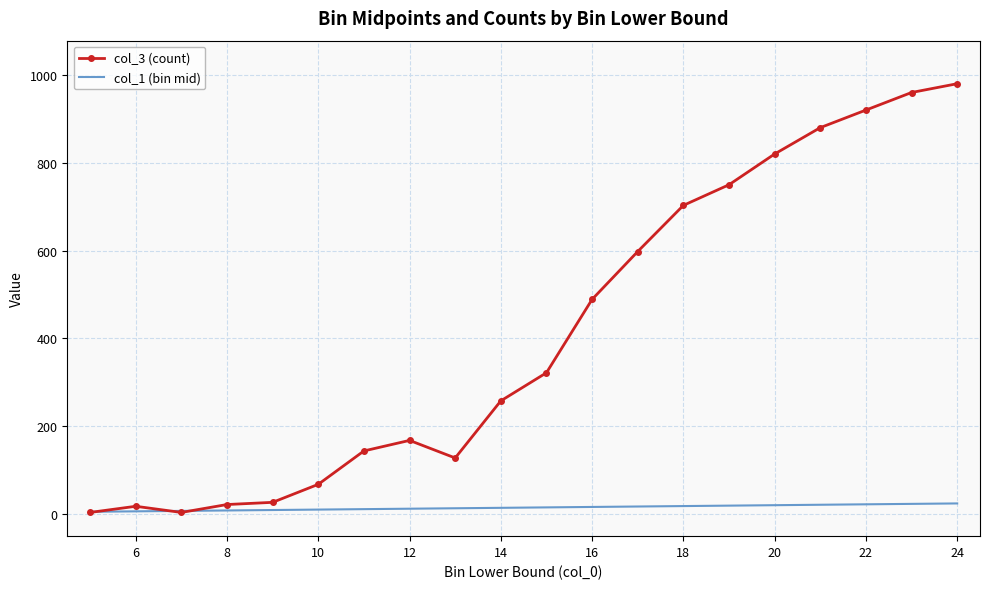

What is the highest value of the col_1 (bin mid) series?

24.5